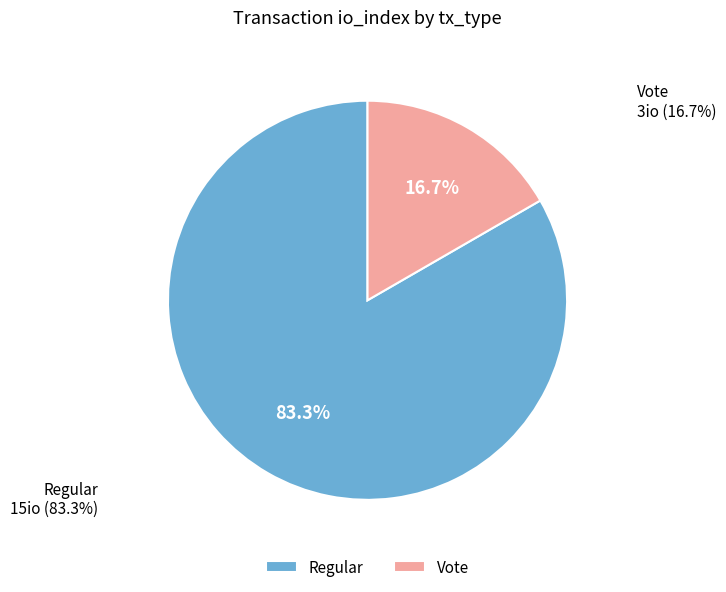

Does any single category account for the majority?

Yes